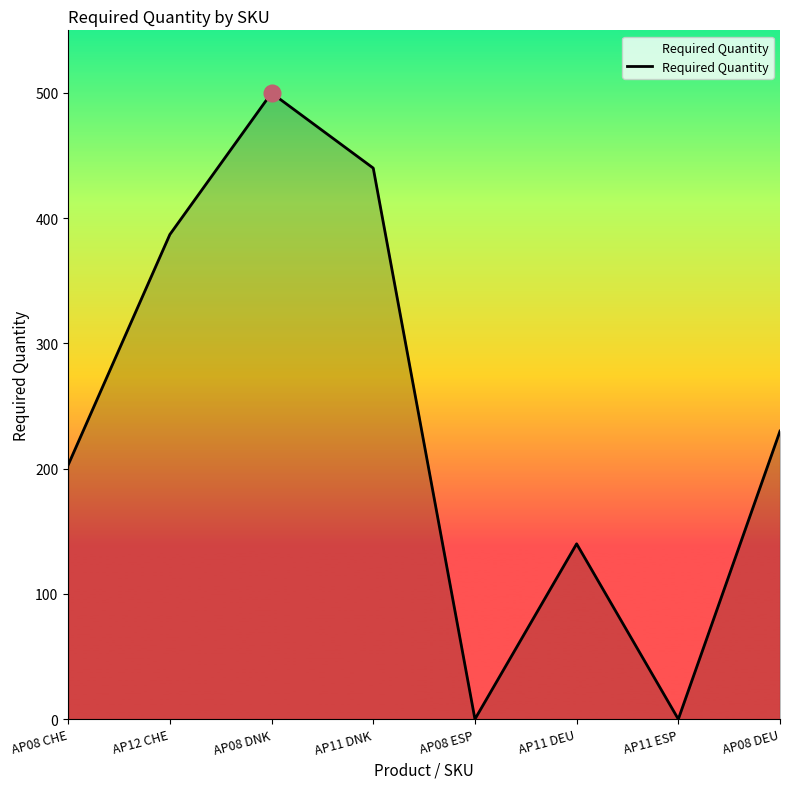

Which has a higher value, AP11 DNK or AP08 ESP?

AP11 DNK